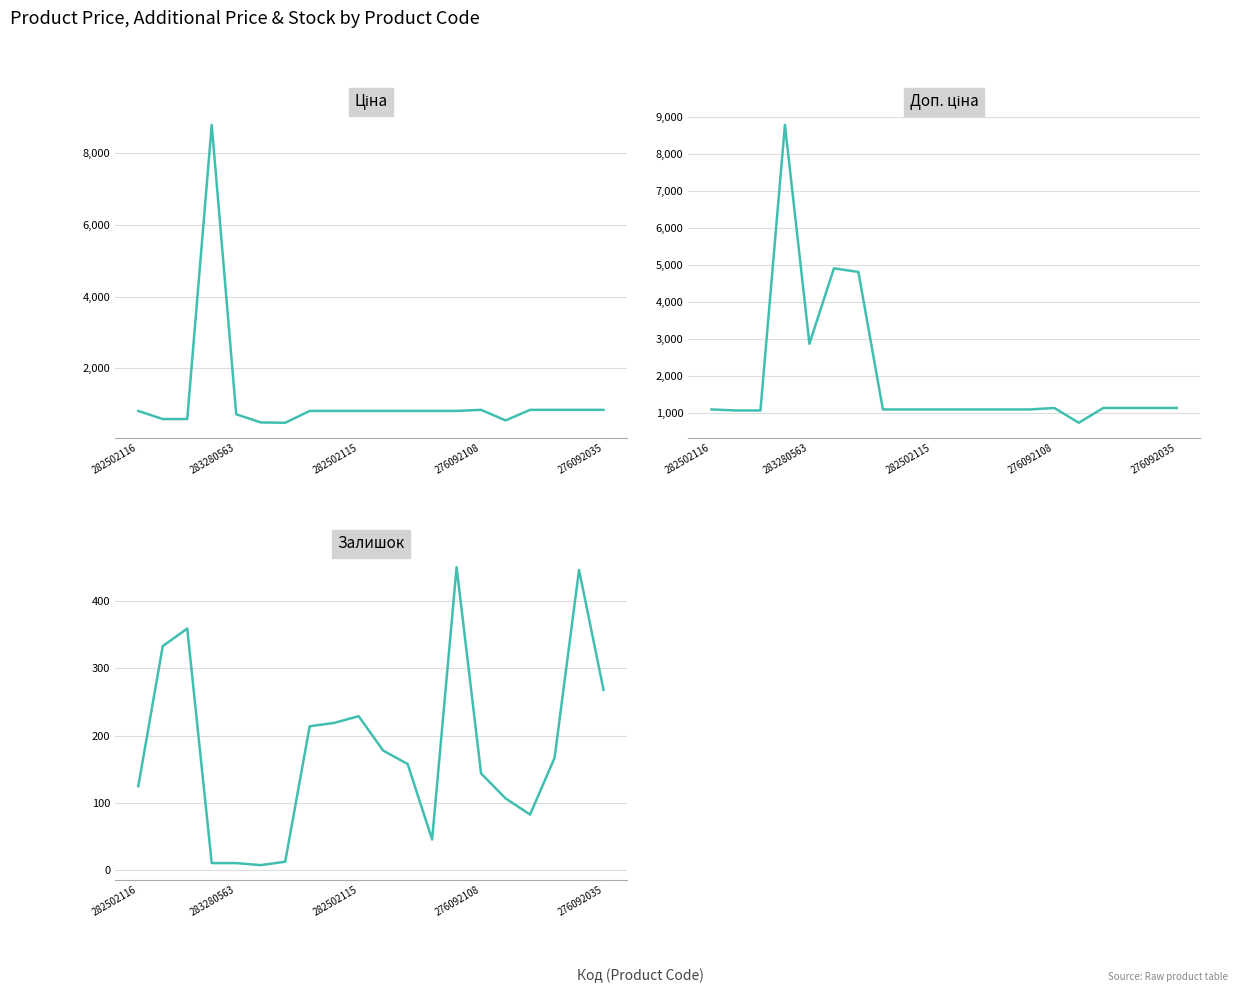

How many distinct data groups are displayed?

3